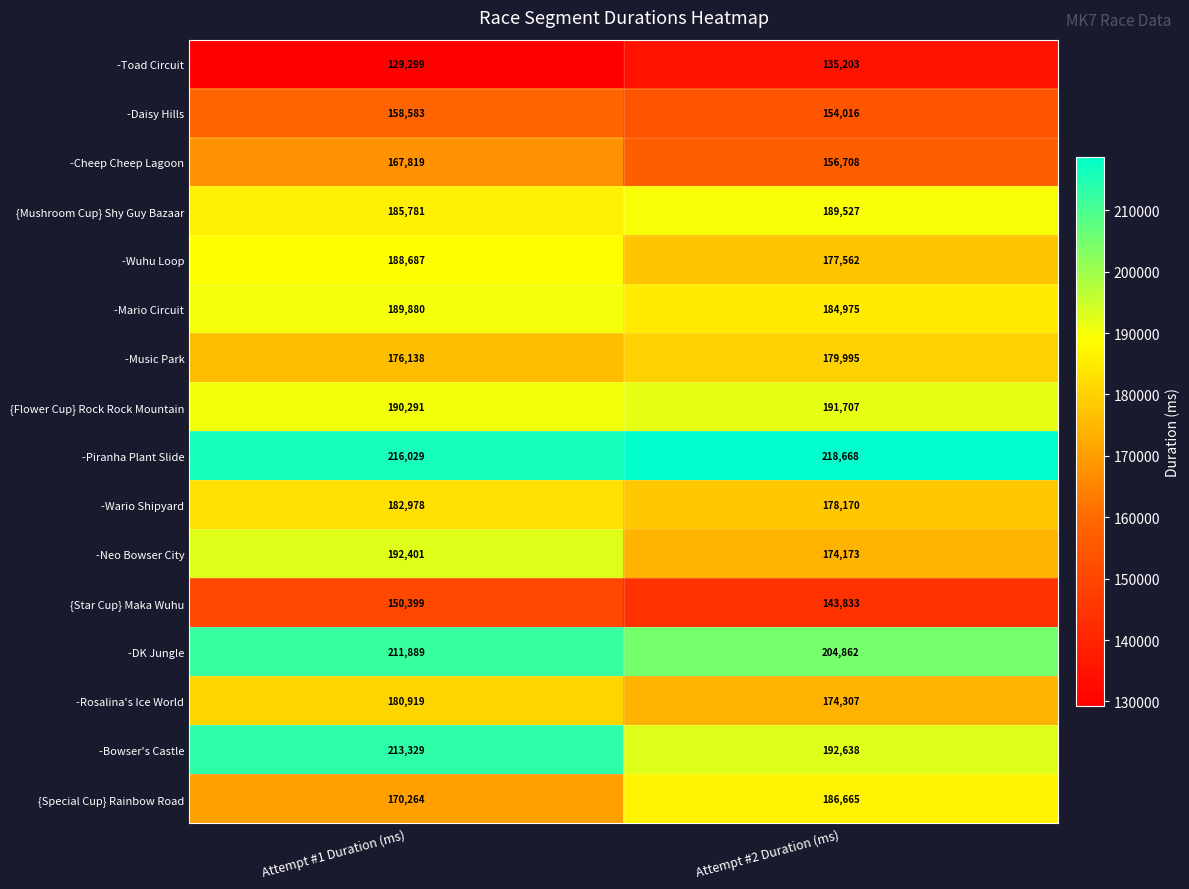

What is the spread (max minus min) of values at Attempt #2 Duration (ms)?

83465